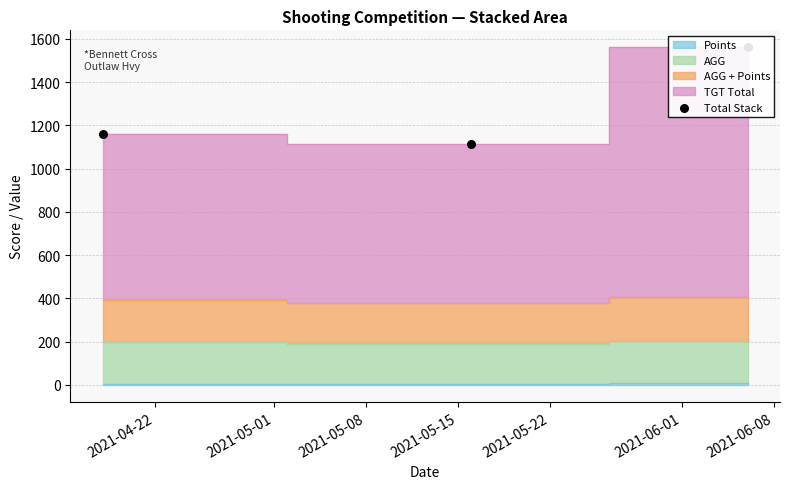

Between 2021-05-08 and 2021-05-01, which is larger?

2021-05-08